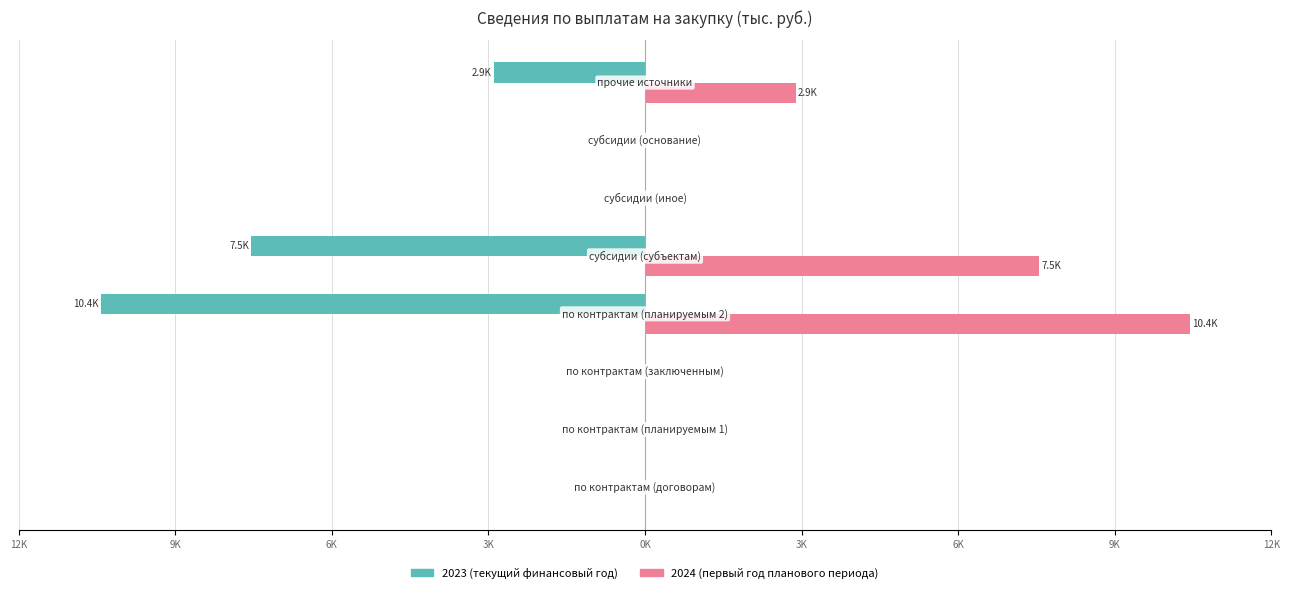

What are all the series names shown in the legend?

2023 (текущий финансовый год), 2024 (первый год планового периода)